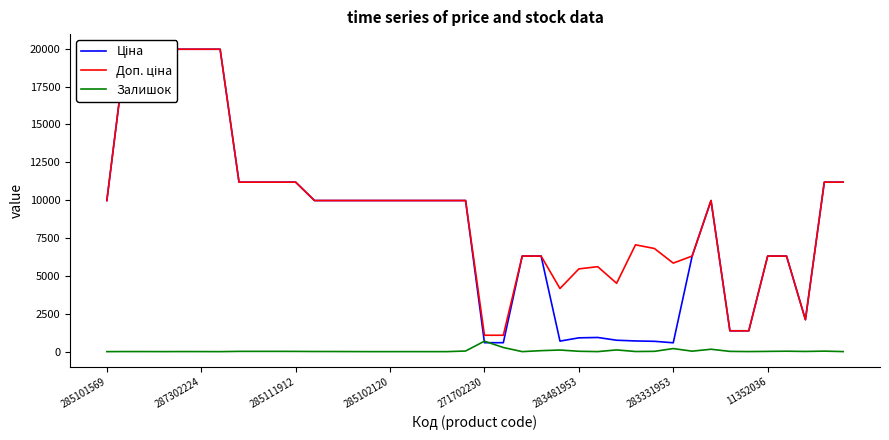

Rank the series by their maximum value, from highest to lowest.

Ціна, Доп. ціна, Залишок